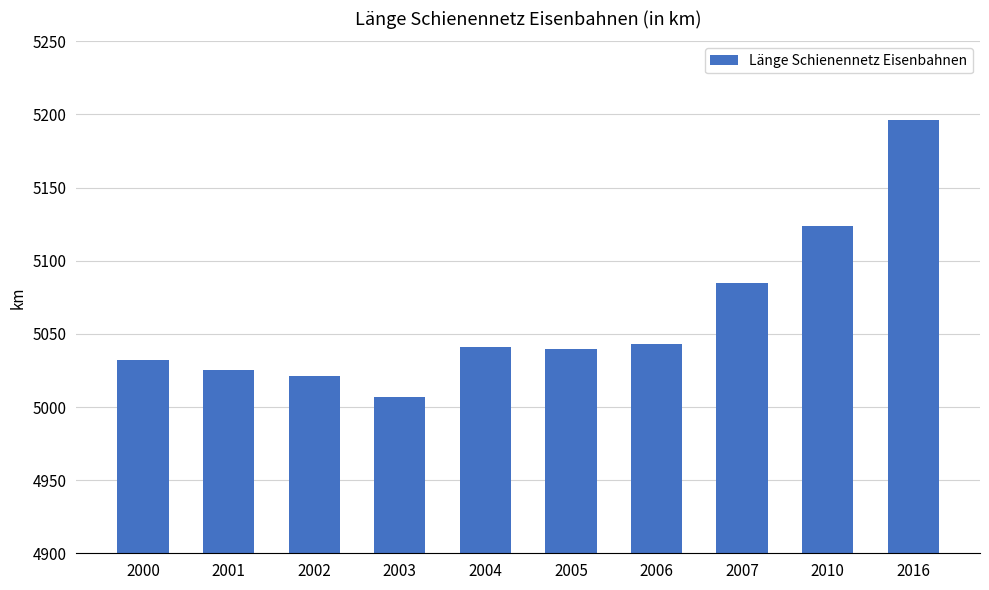

Is it true that the value at 2002 is 3224?

False